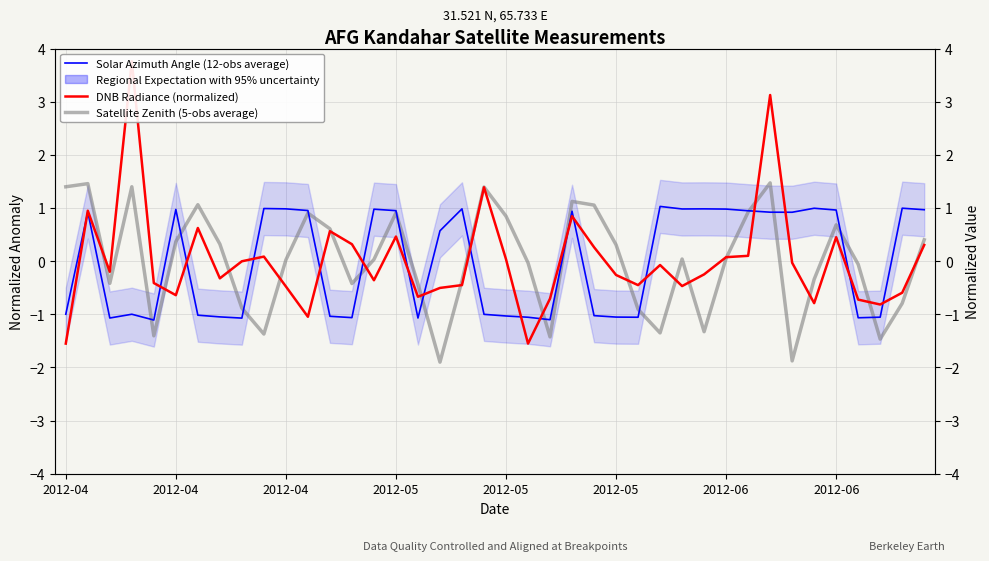

Where does the DNB Radiance (normalized) series first go above 0?

2012-04